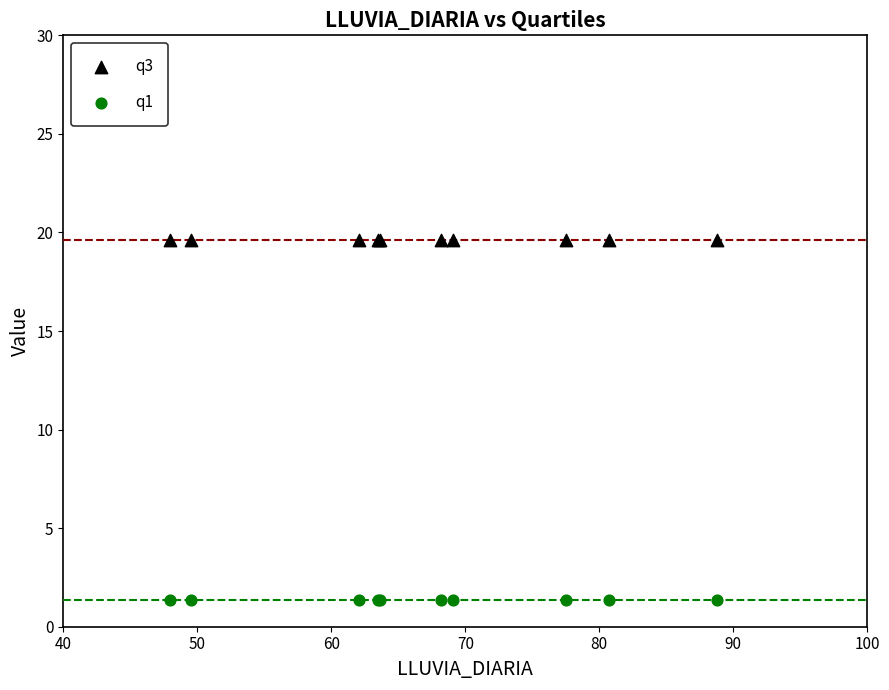

Which series reaches the minimum Y coordinate?

q1